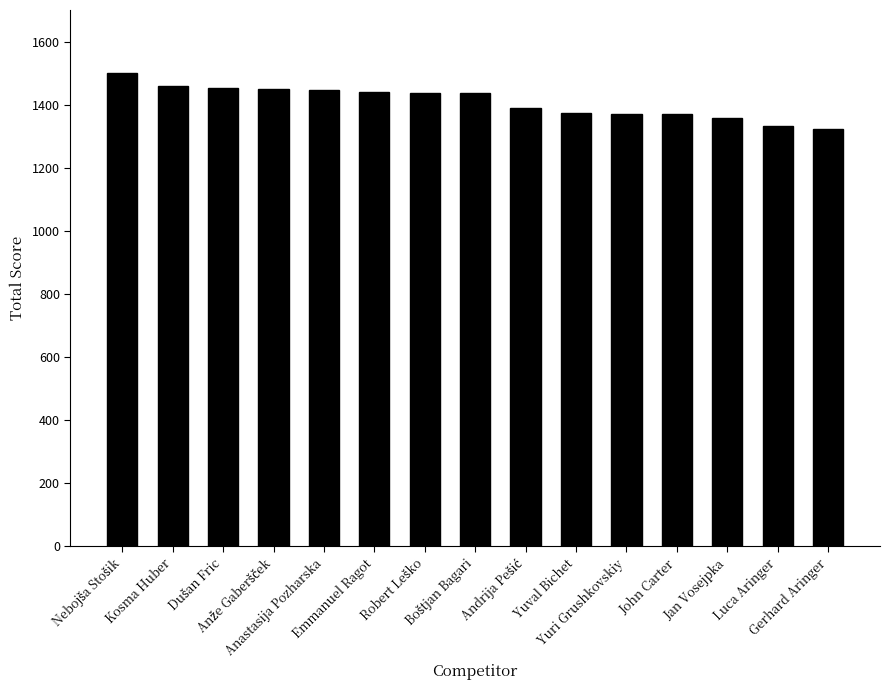

What is the value of the 4th bar from the left?

1450